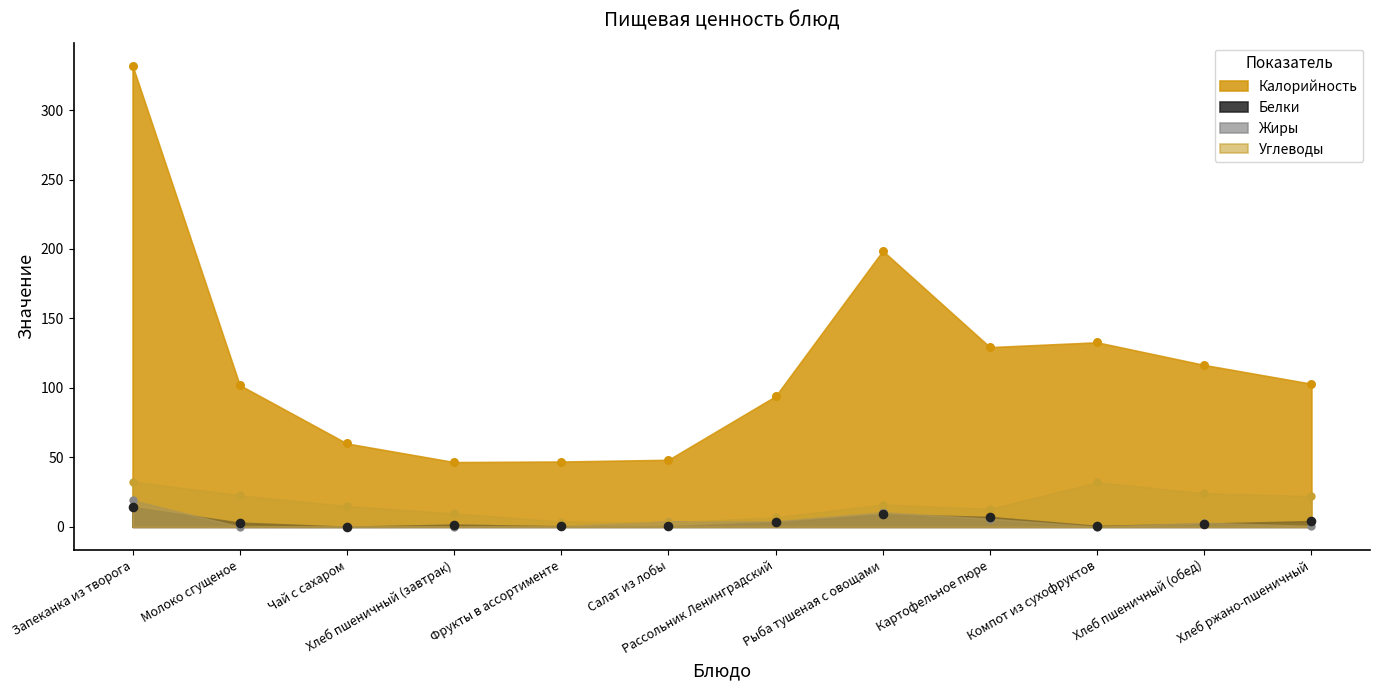

At which category is the sum across all series the highest?

Запеканка из творога